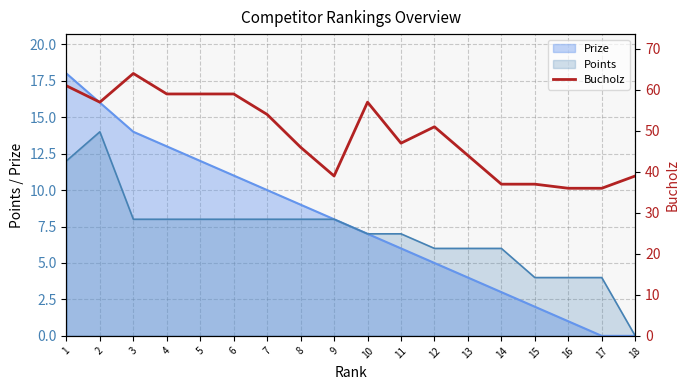

The Prize series shows 4 at 13. True or false?

True